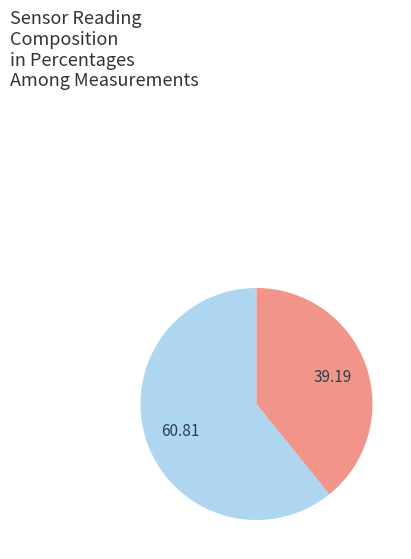

Is there a majority slice in this chart?

Yes